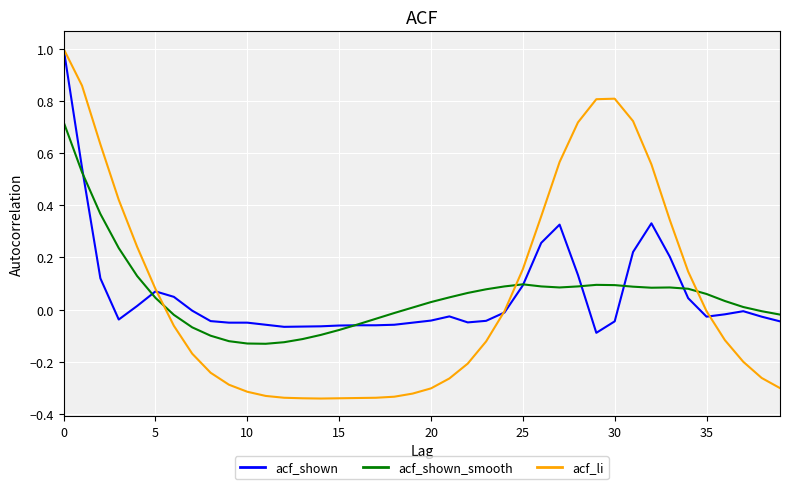

Does the chart display data point markers on the line(s)?

No